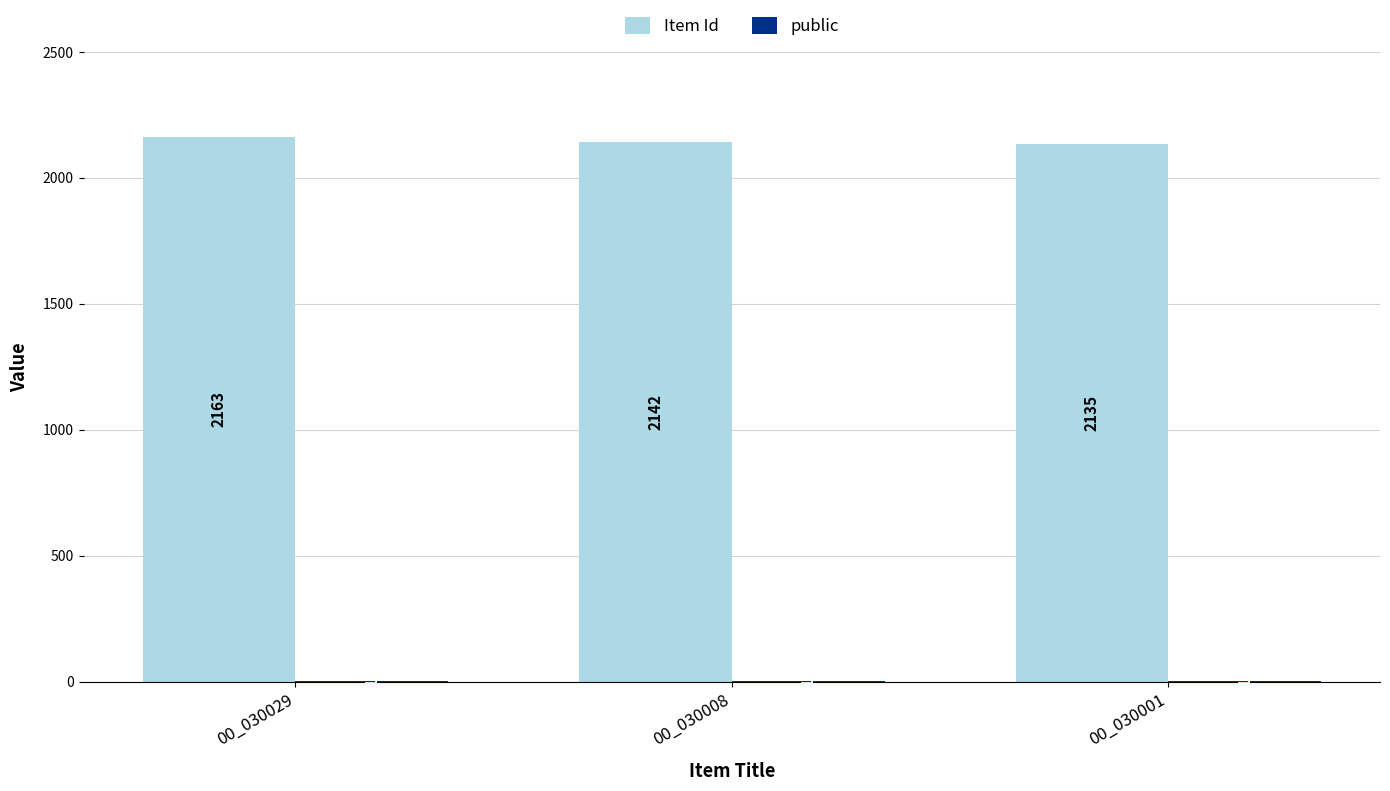

Count the Item Id values in the range 2135 to 2163.

3